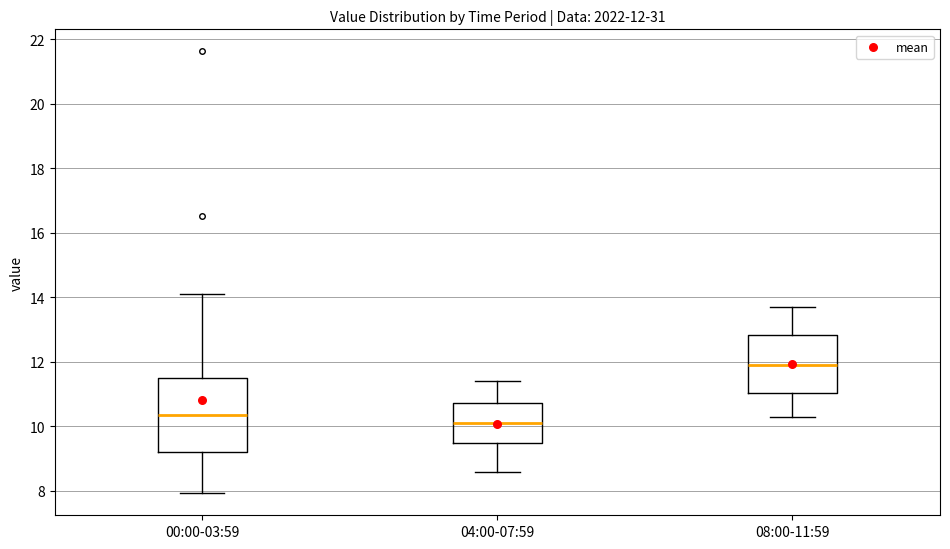

Comparing the boxes themselves (not the whiskers), which one is the tallest?

00:00-03:59